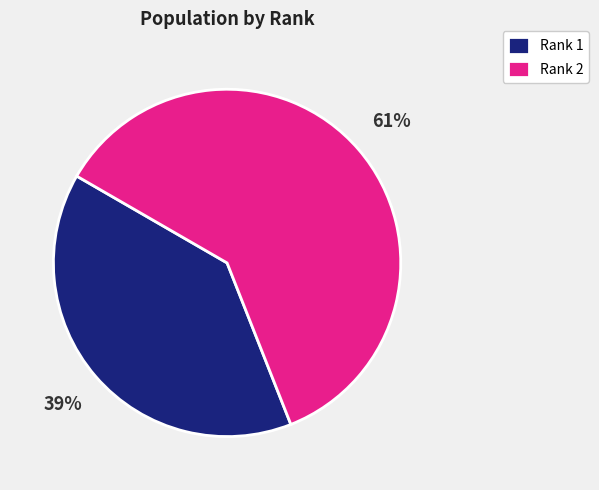

What is the smallest slice in the pie chart?

Rank 1